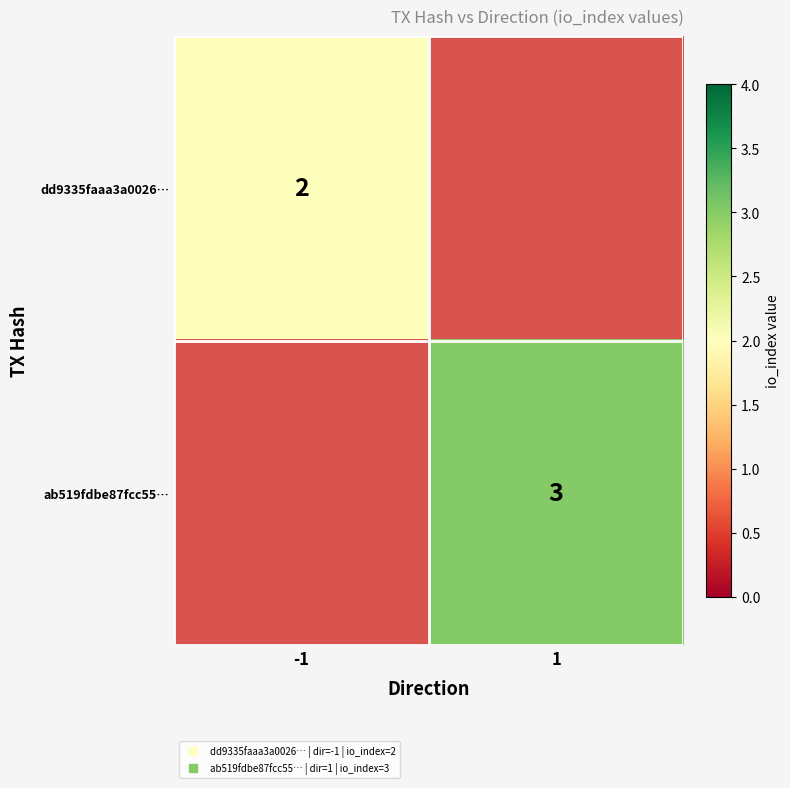

What is the difference between the maximum and minimum values in the dd9335faaa3a0026… series?

2